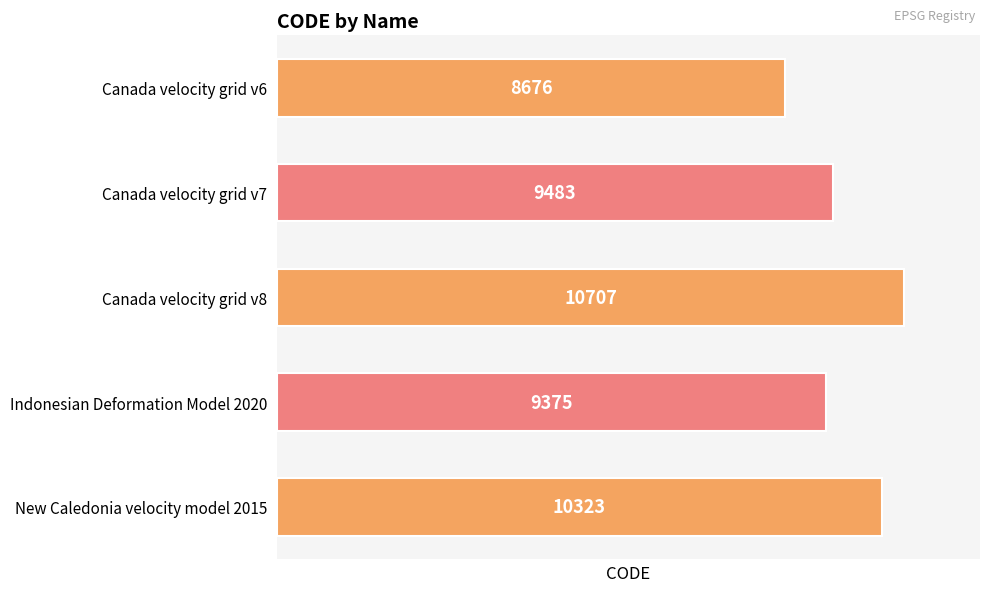

Where is the data nearest to the value 9691?

Canada velocity grid v7